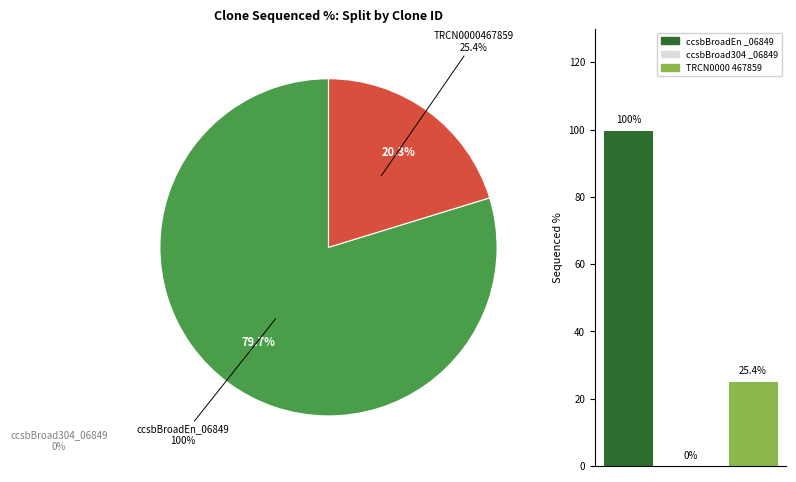

Which slice is the smallest?

ccsbBroad304_06849